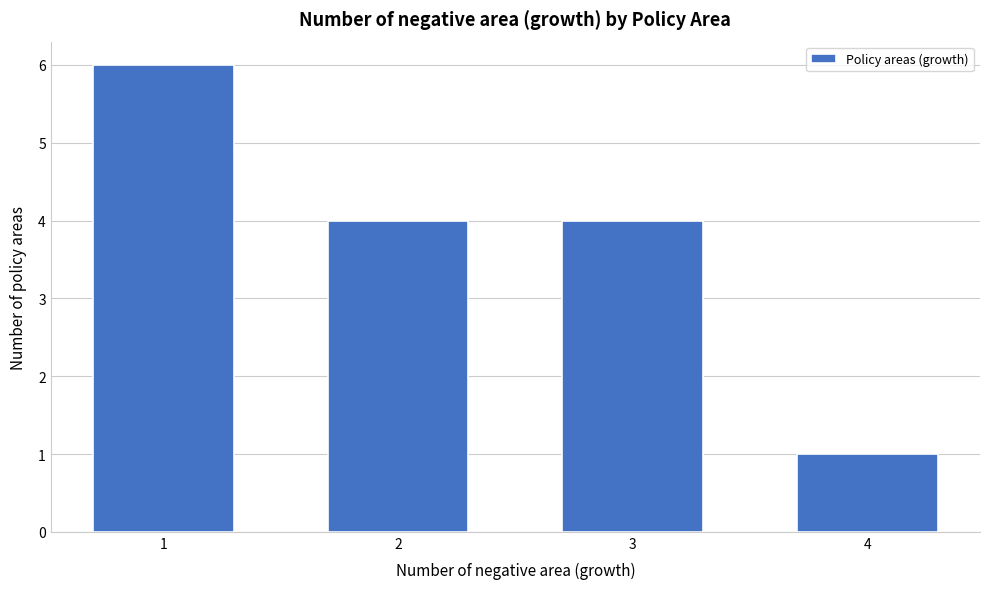

Reading left to right, transcribe all the data shown in this chart.

6	4	4	1